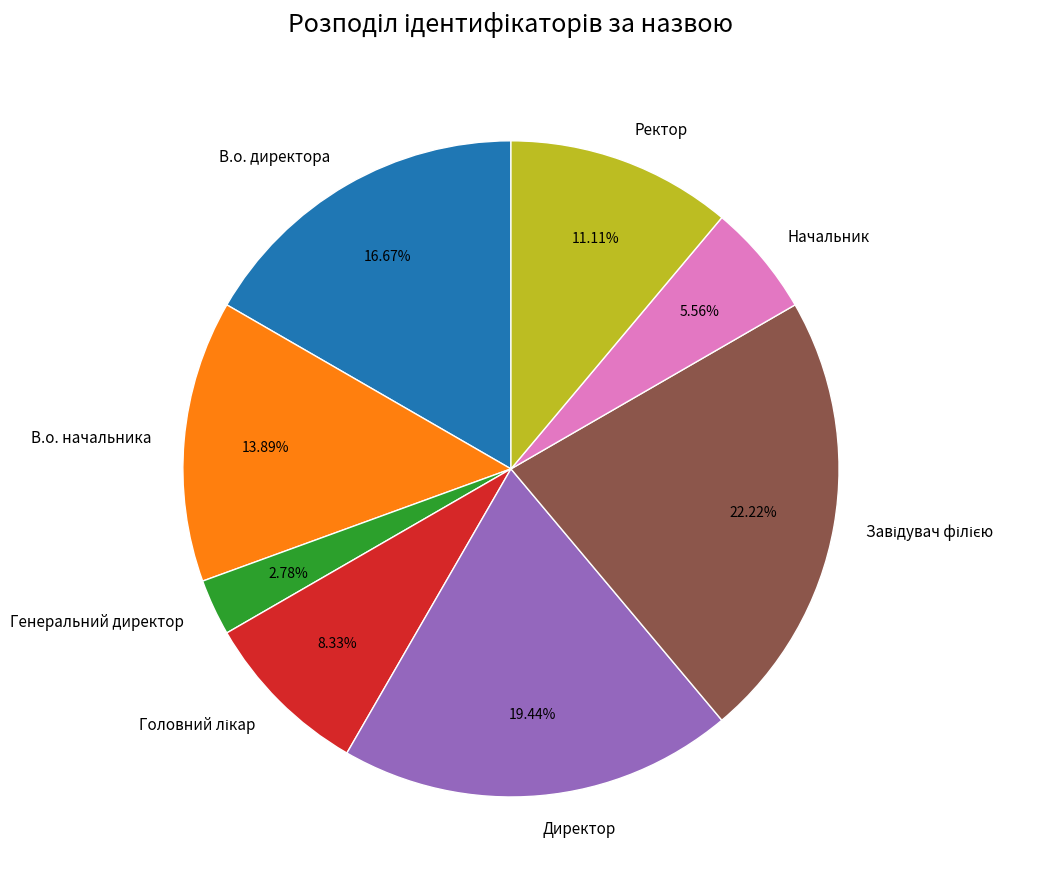

Which slice is the smallest?

Генеральний директор